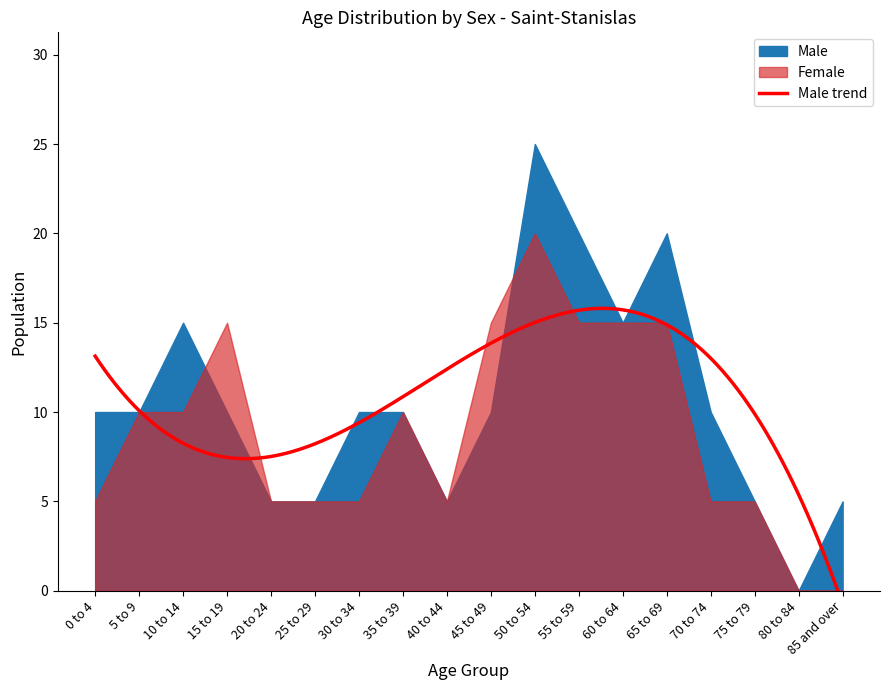

What is the sum of all Female values?

160